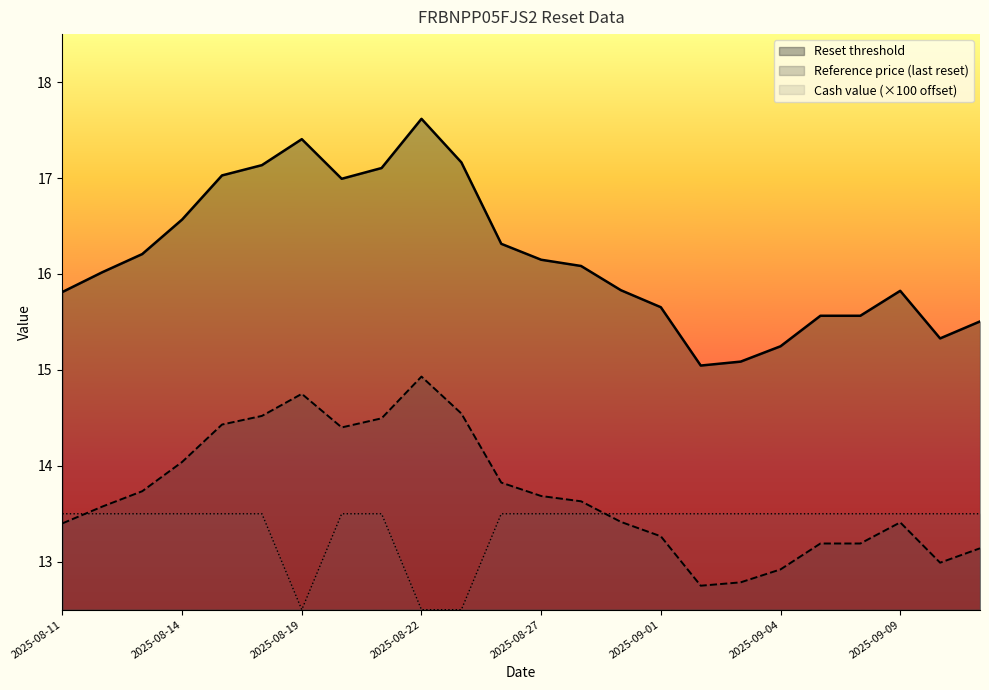

True or false: Reference price (last reset) and Reset threshold cross at least once.

False